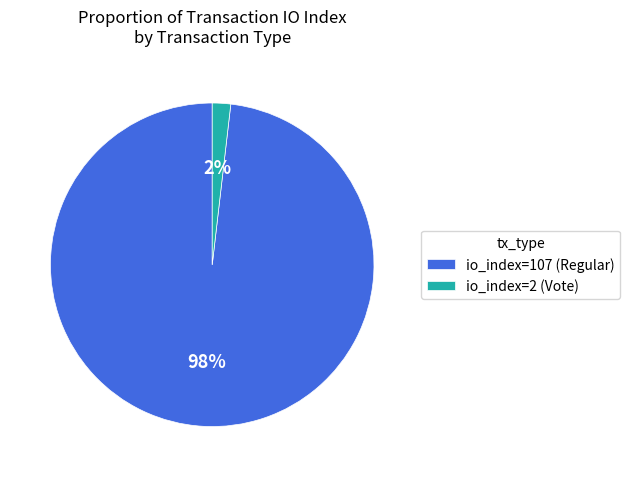

Is io_index=107 (Regular) the majority of the pie?

Yes